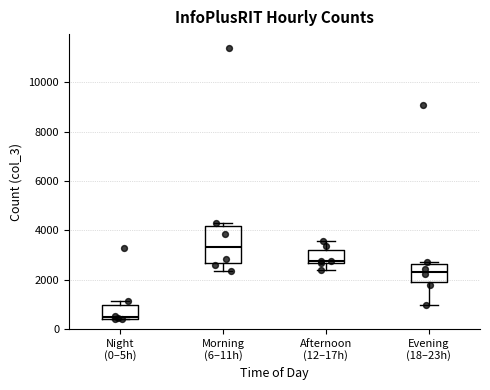

Comparing the boxes themselves (not the whiskers), which one is the tallest?

Morning (6–11h)